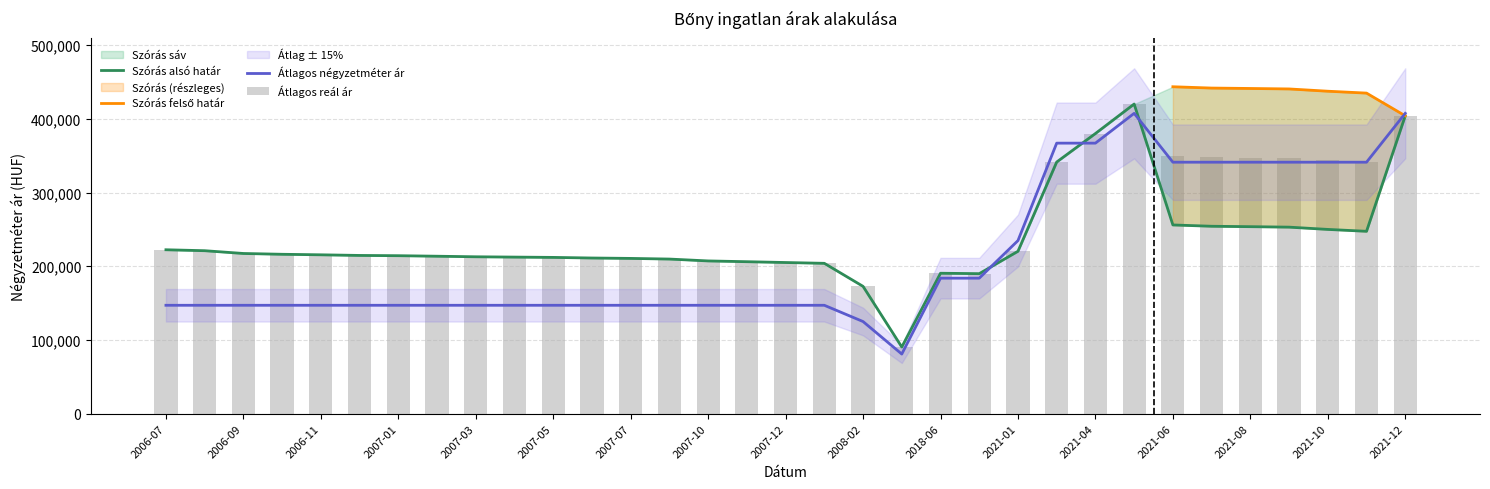

Is it true that Átlagos négyzetméter ár equals 124994 at 2008-02?

True